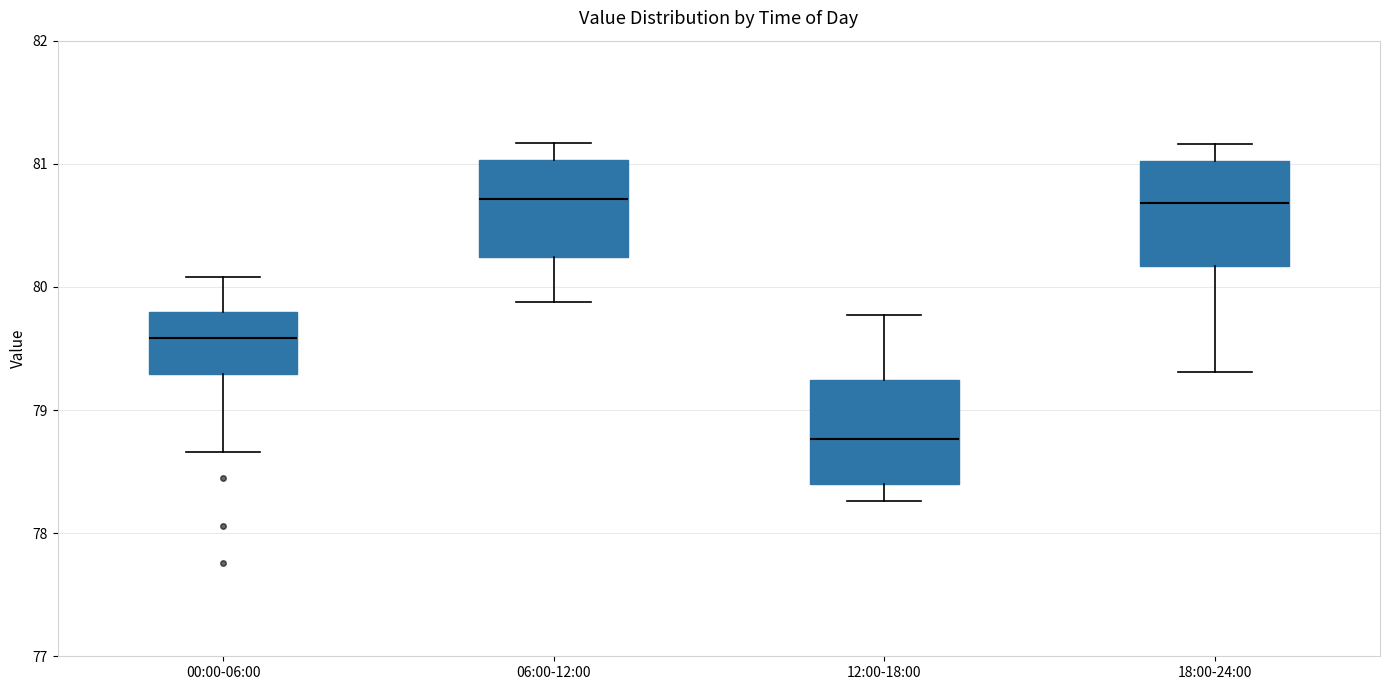

Where is the lower edge of the box for 12:00-18:00 on the y-axis? The values are not printed on the chart, so give them approximately, as read against the axis.

78.4